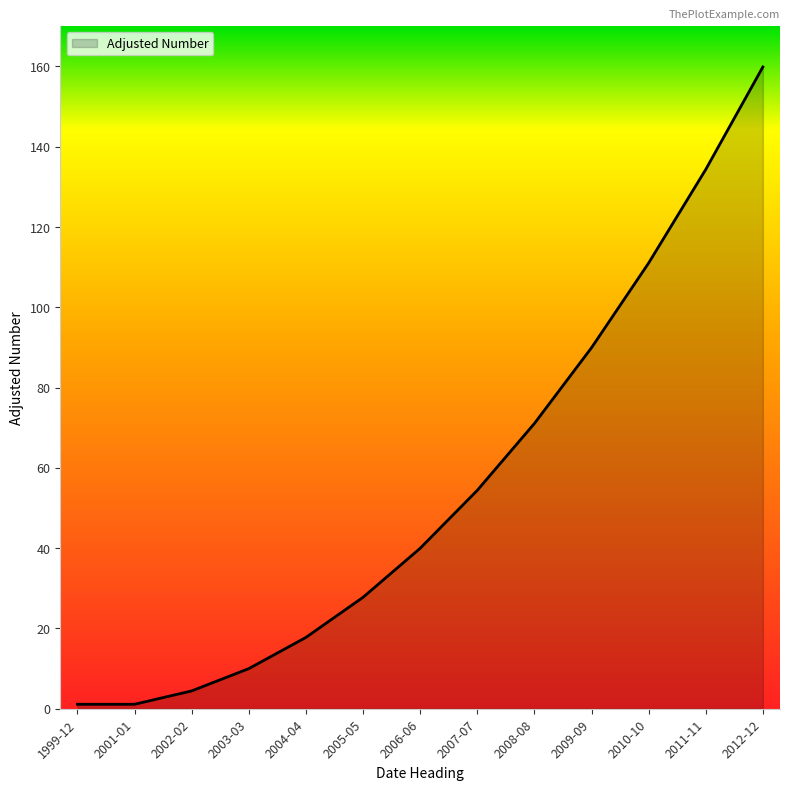

What position from the right is 2003-03?

10